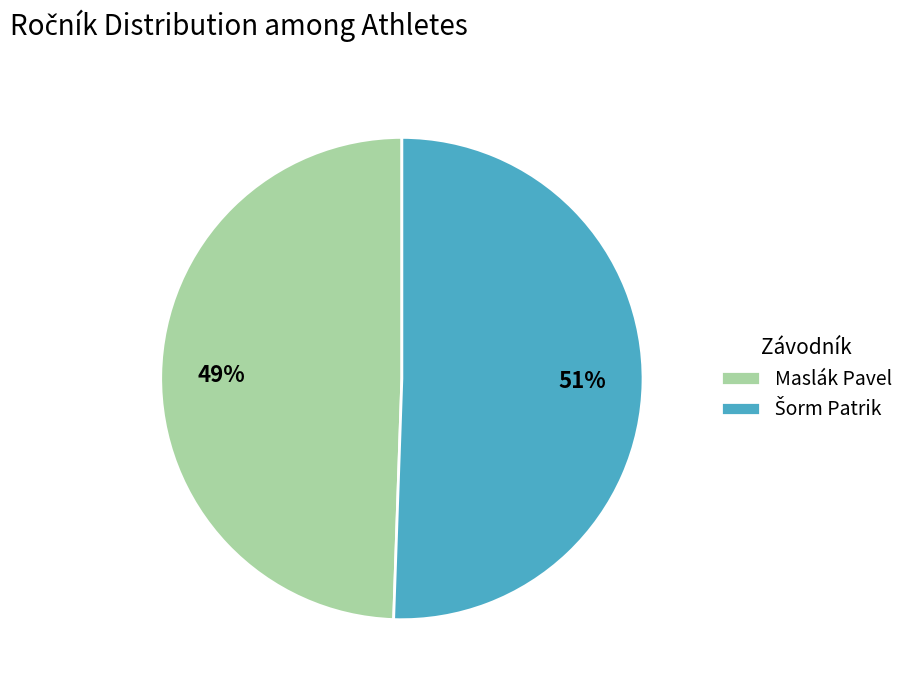

Is it true that Maslák Pavel is 39% of the pie?

False